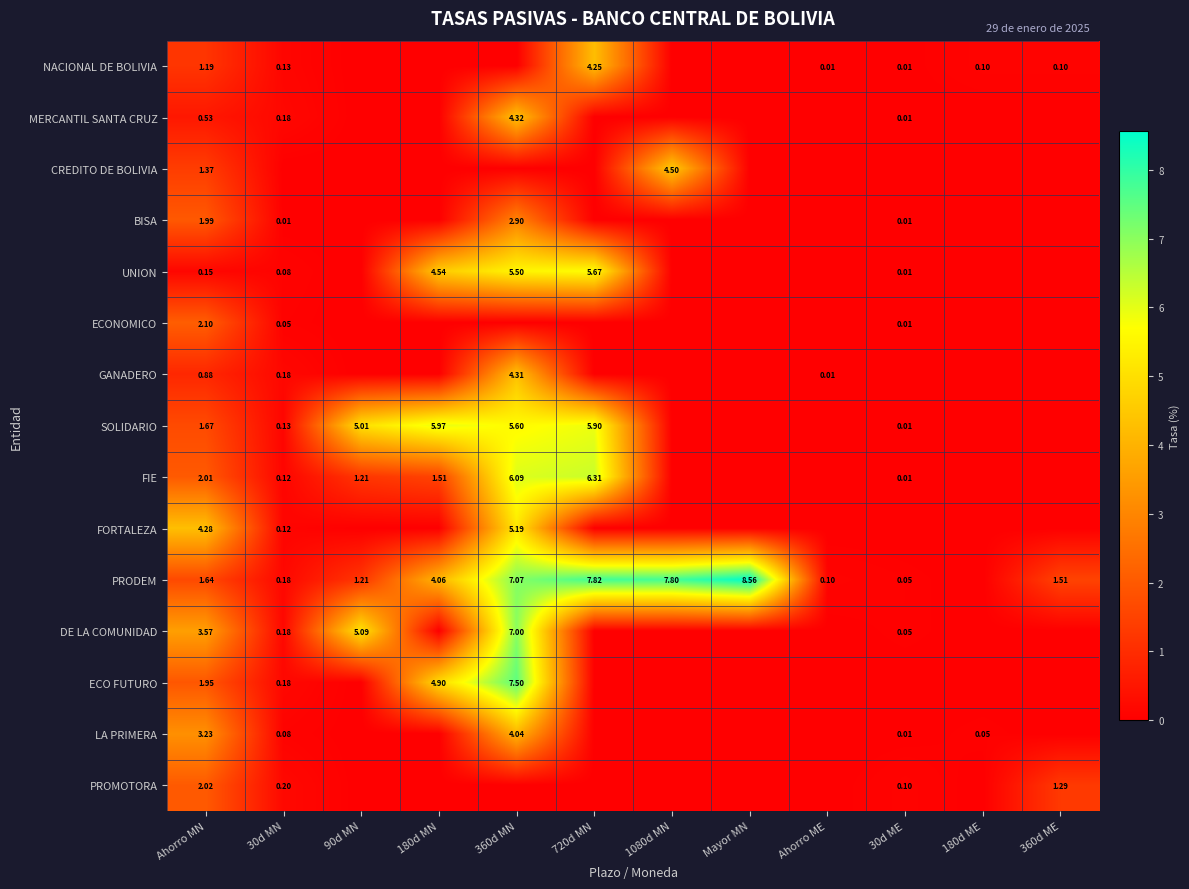

What is the difference between the highest and lowest values at 30d MN?

0.2